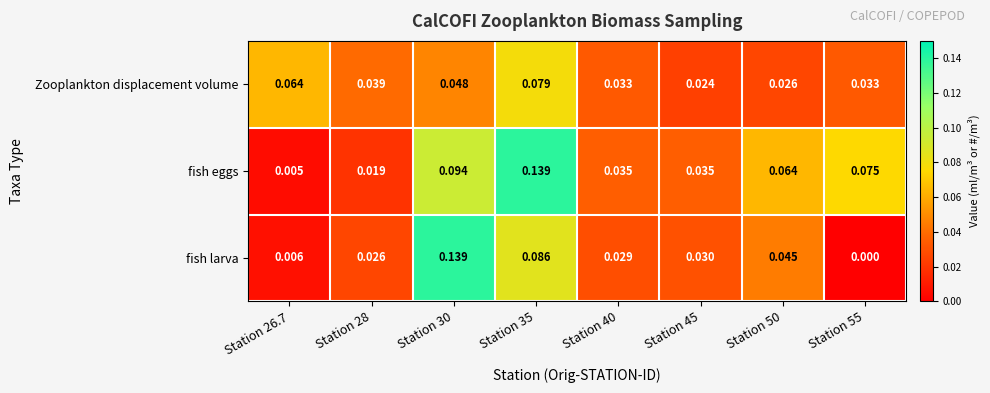

Between Station 28 and Station 40, which series saw the biggest shift?

fish eggs